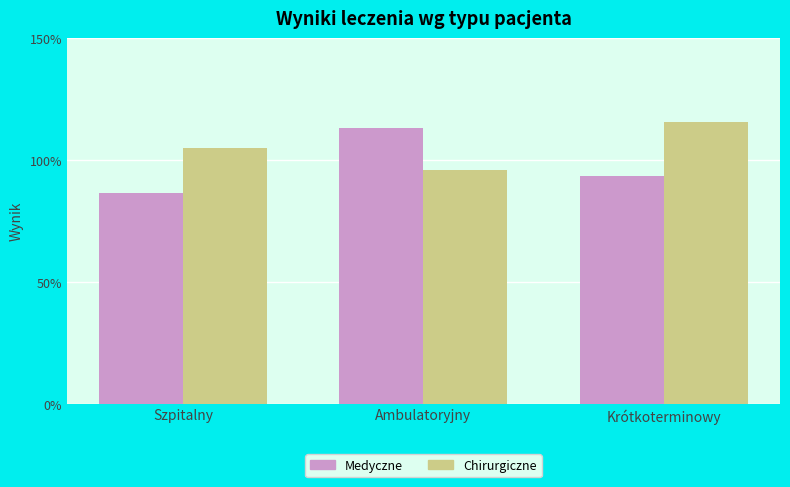

Reading right to left, what are all the values shown in this chart?

Medyczne: 93.3	113.0	86.3
Chirurgiczne: 115.8	96.0	105.0